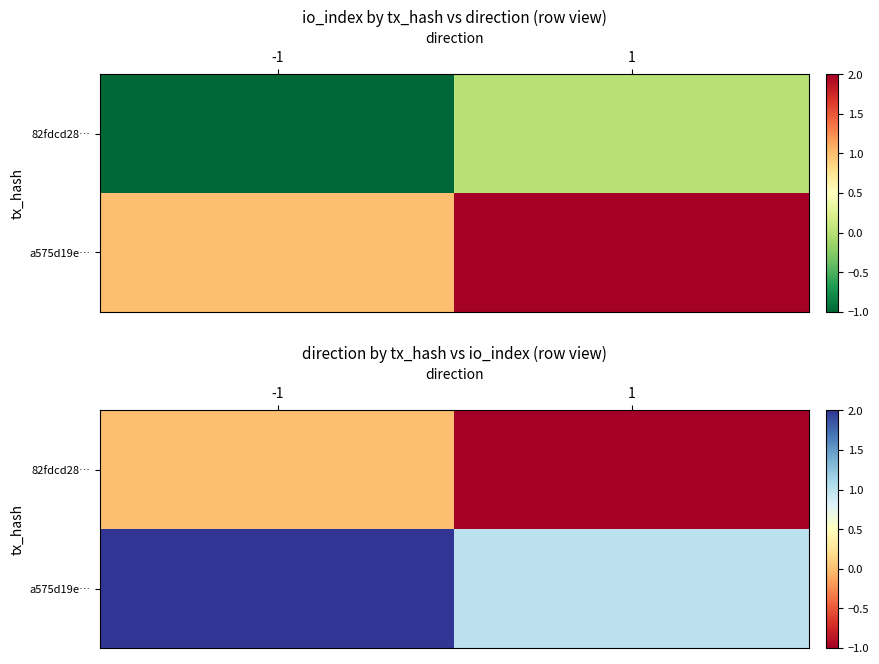

Which series has the largest range (max minus min)?

82fdcd28…